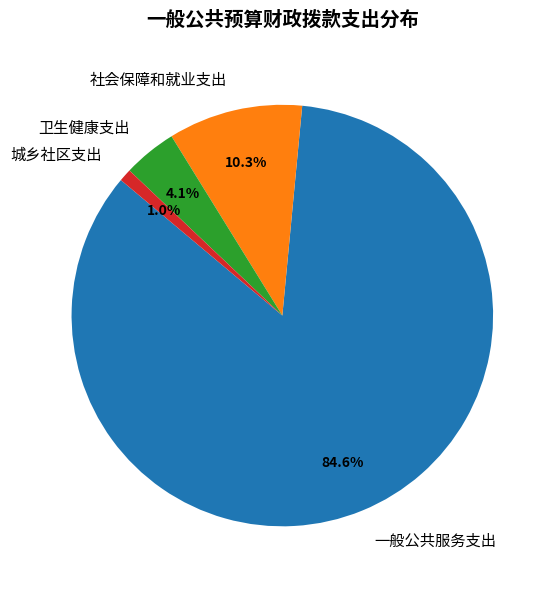

Which has a higher value, 一般公共服务支出 or 城乡社区支出?

一般公共服务支出